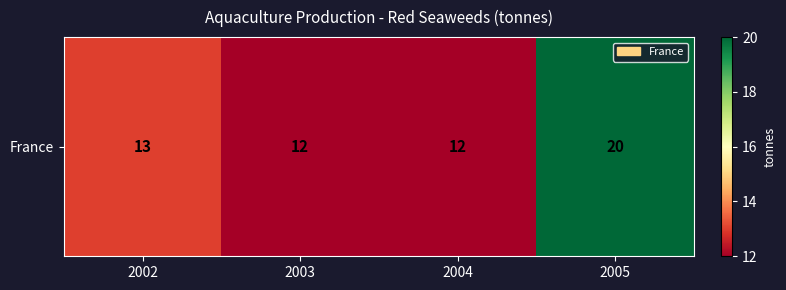

Where does the data first go above 13?

2005